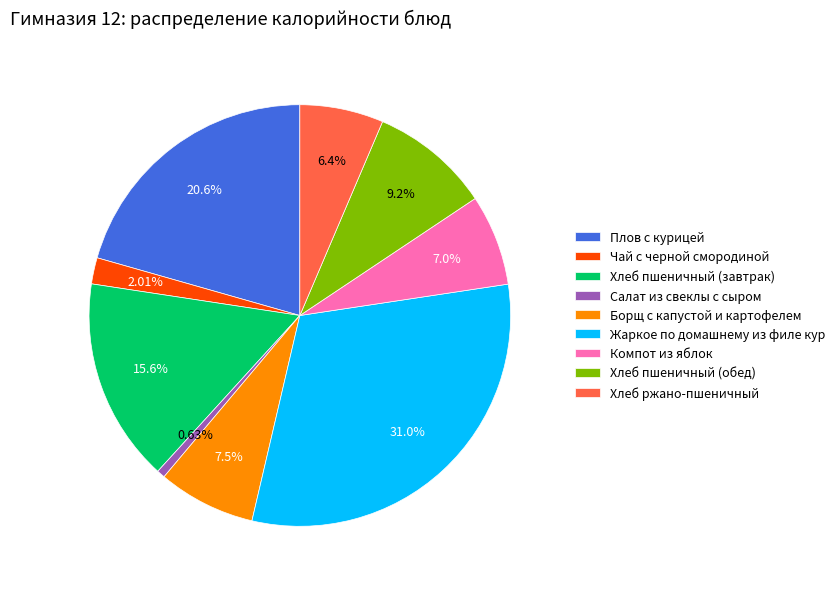

Which slice is the largest?

Жаркое по домашнему из филе кур